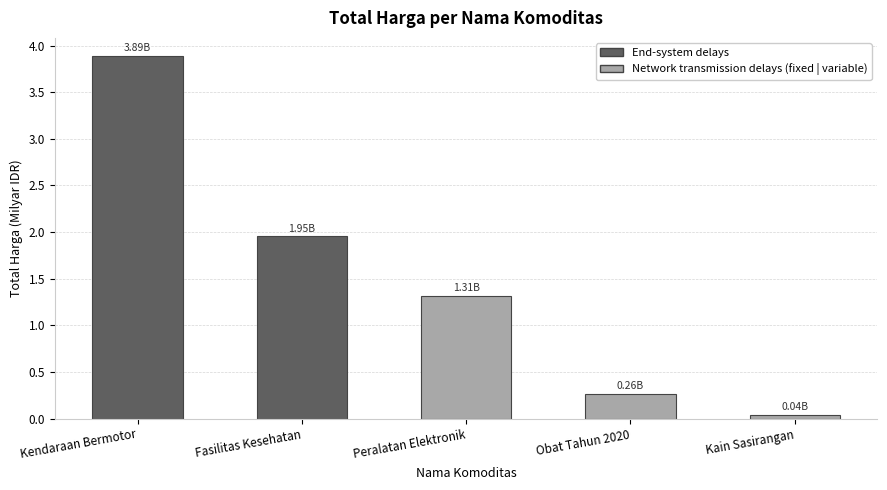

List the labels in order of value, largest first.

Kendaraan Bermotor, Fasilitas Kesehatan, Peralatan Elektronik, Obat Tahun 2020, Kain Sasirangan